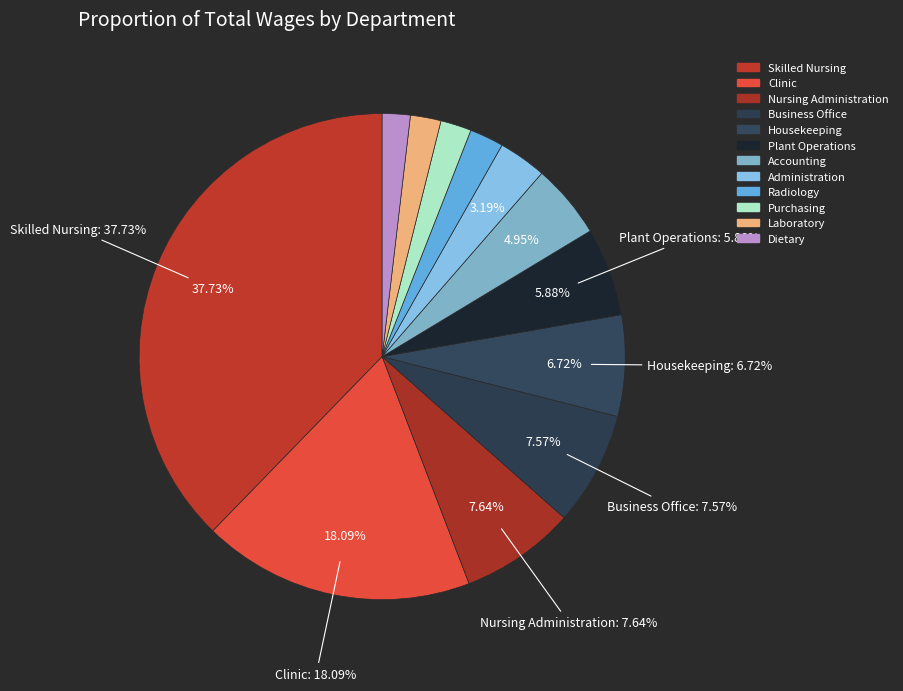

The Administration slice represents 3% of the pie. True or false?

True